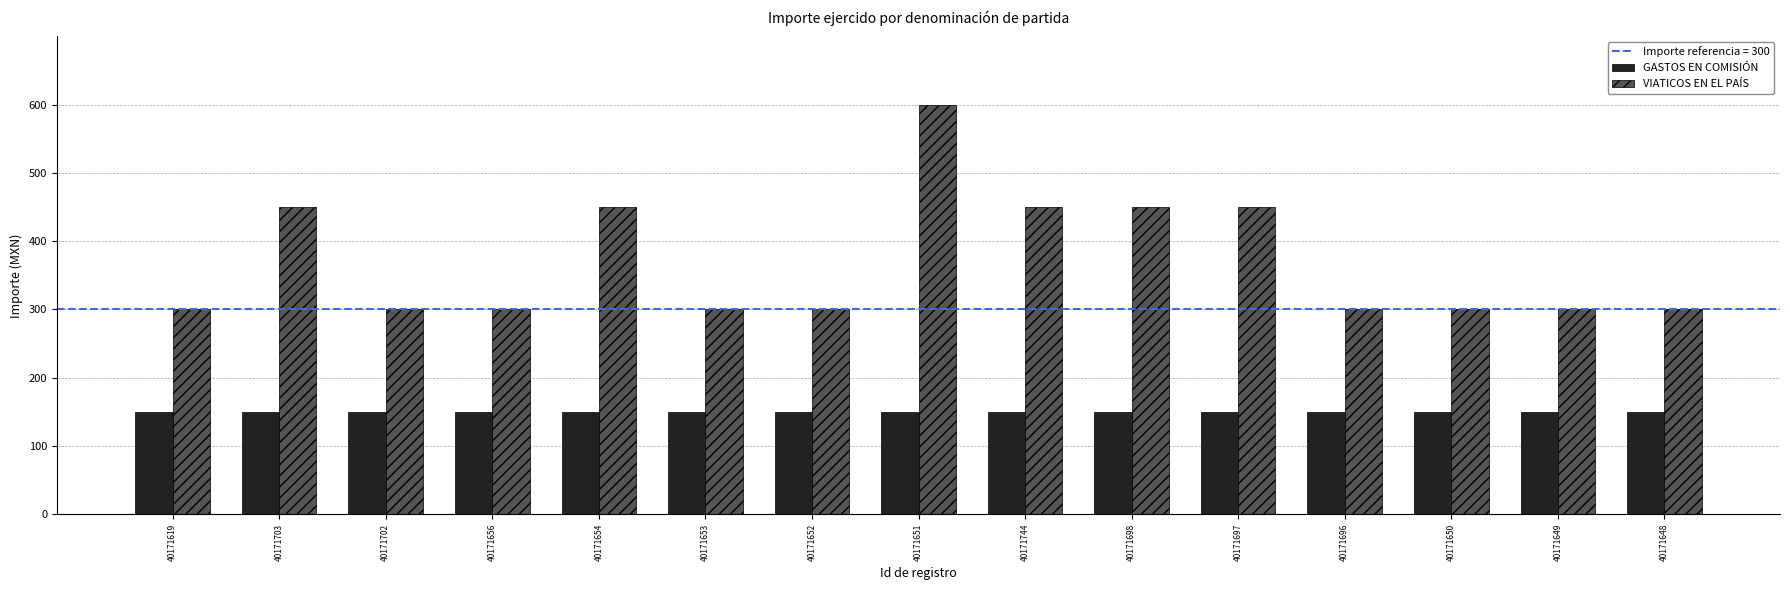

What is the lowest value of the VIATICOS EN EL PAÍS series?

300